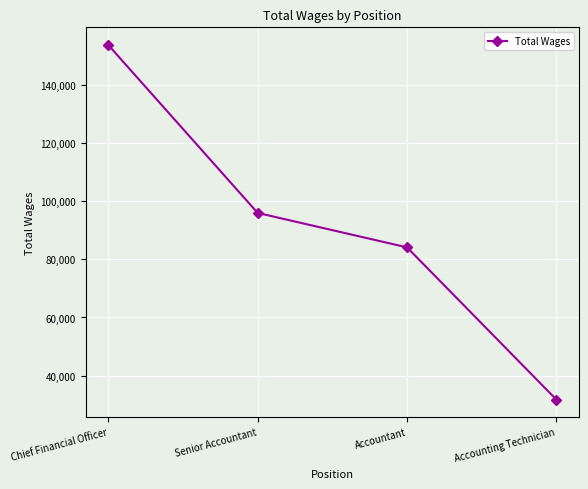

Reading right to left, list all the values displayed in this chart.

31767	84116	95961	153710